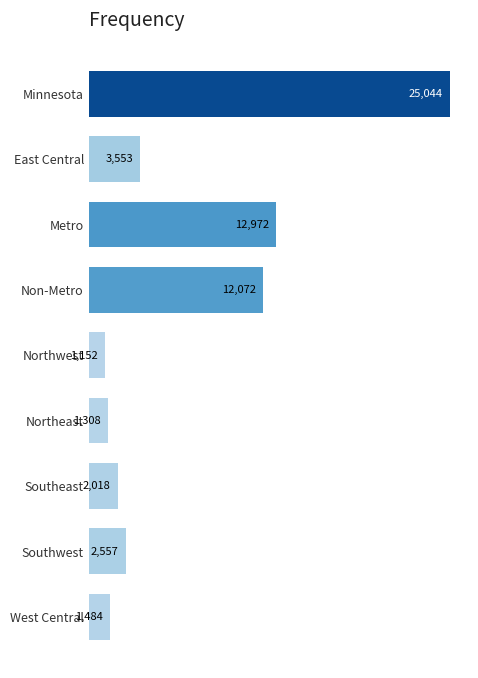

Which has a higher value, West Central or Southwest?

Southwest